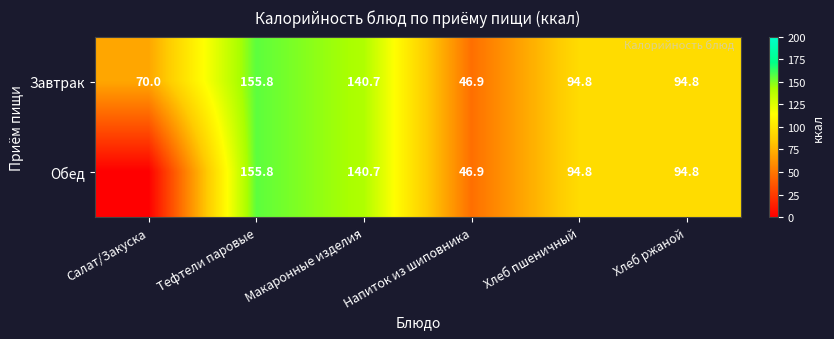

What is the difference between the maximum and minimum values in the Завтрак series?

108.9